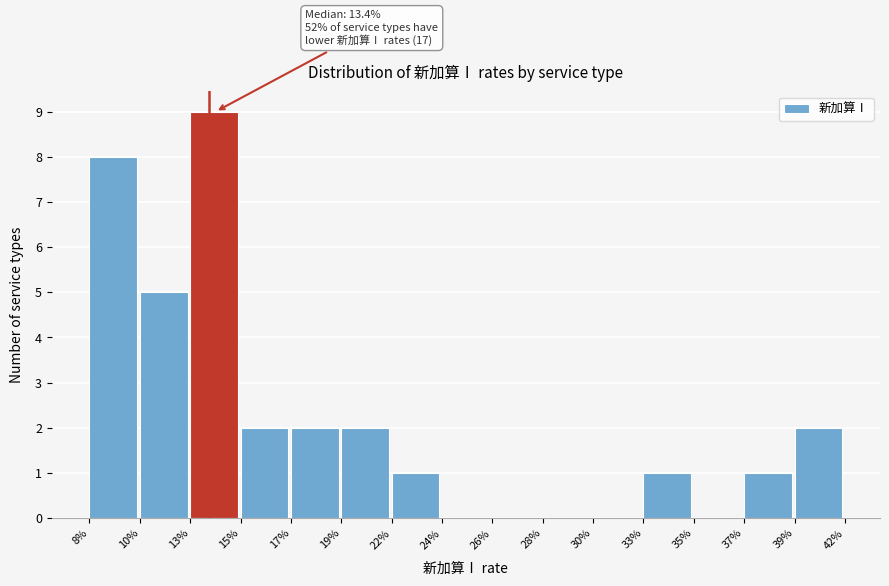

Reading left to right, what are all the values shown in this chart?

8%=8	10%=5	13%=9	15%=2	17%=2	19%=2	22%=1	24%=0	26%=0	28%=0	30%=0	33%=1	35%=0	37%=1	39%=2